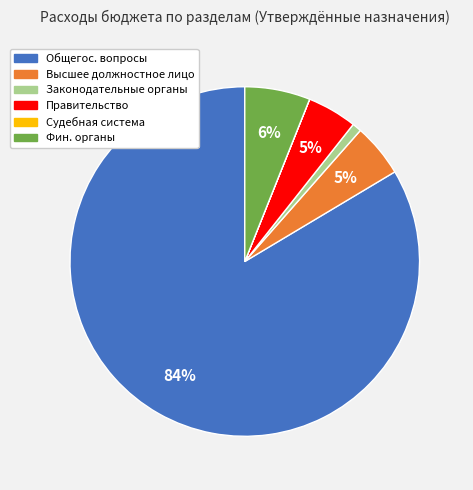

To the nearest percent, what is the average slice percentage?

17%